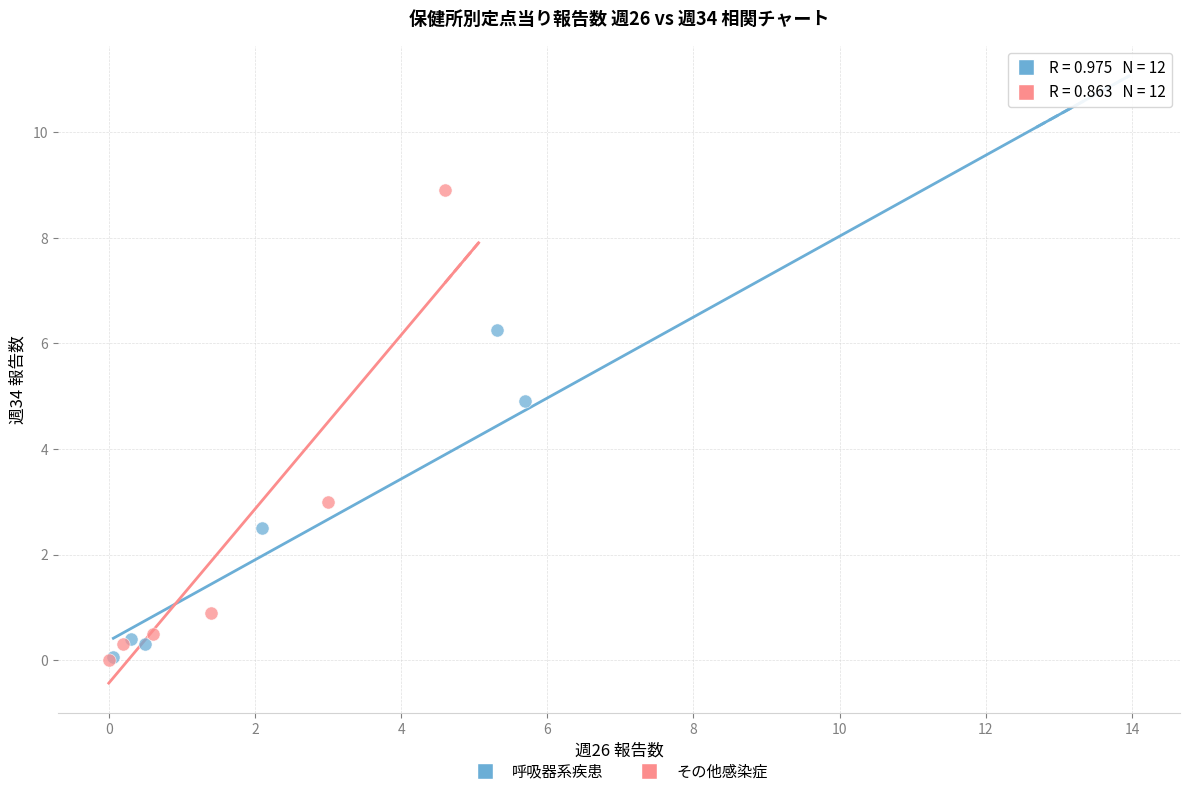

Which series contains the highest Y value?

その他感染症